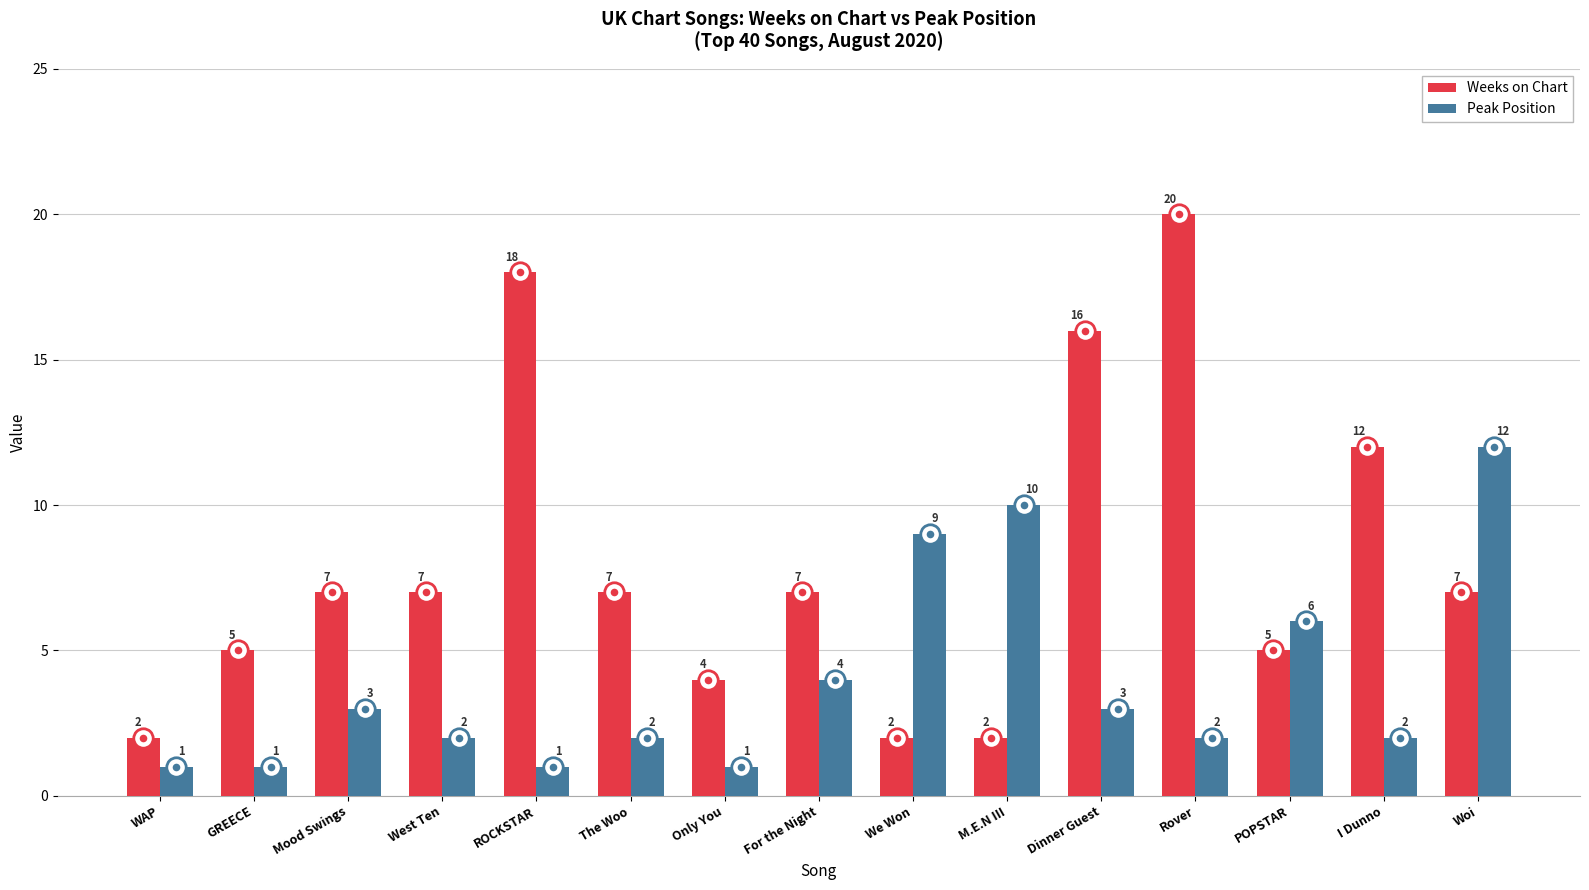

What is the average value of the Peak Position series?

4